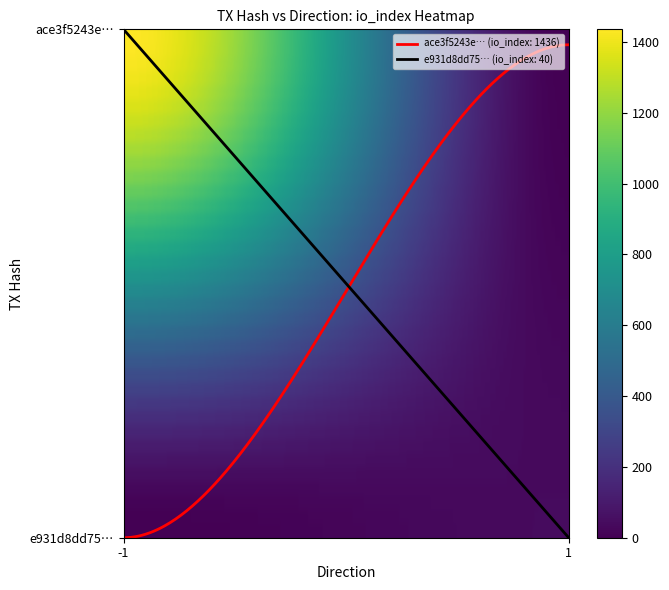

Is it true that e931d8dd75172872bef924e2e95e07bd36873e3 equals 40 at io_index?

True